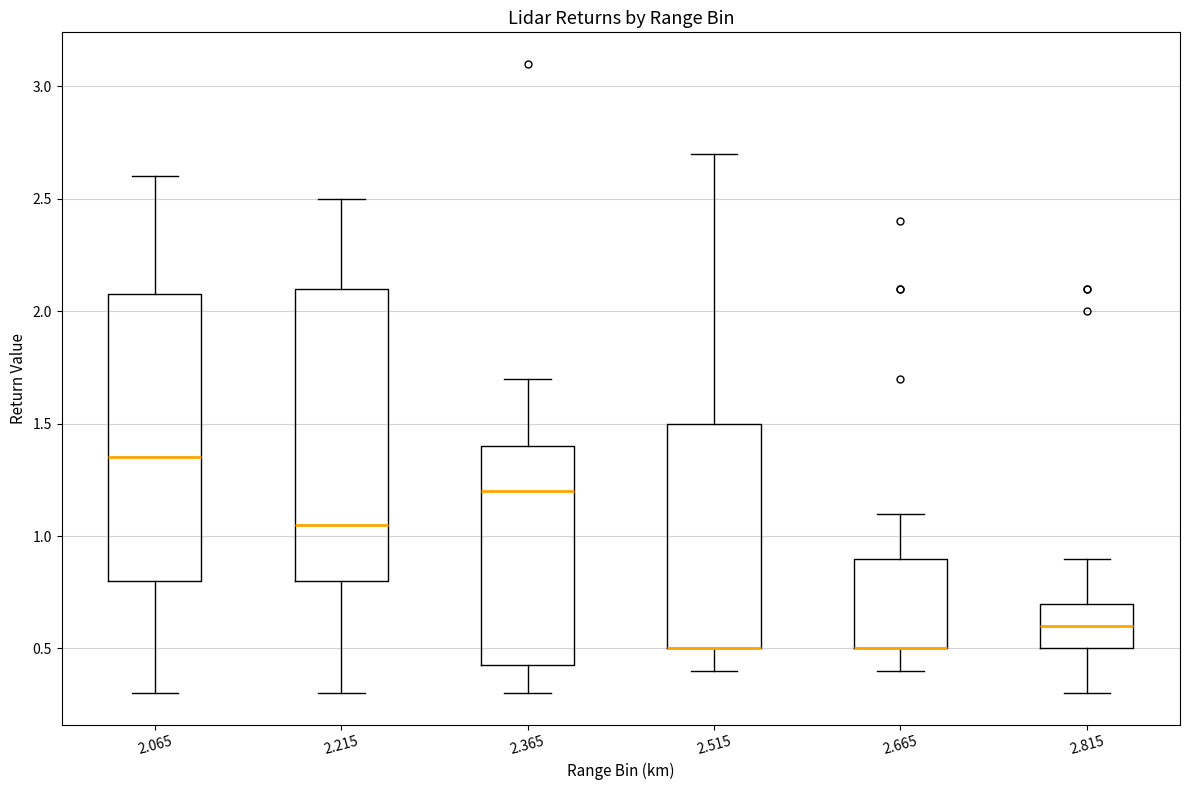

Reading left to right, read every box against the y-axis: the position of its median line, the range the box covers, and the ends of its whiskers. The values are not printed on the chart, so give them approximately, as read against the axis.

2.065: median 1.35, box 0.80 to 2.10, whiskers 0.30 to 2.60
2.215: median 1.05, box 0.80 to 2.10, whiskers 0.30 to 2.50
2.365: median 1.20, box 0.45 to 1.40, whiskers 0.30 to 1.70
2.515: median 0.50 (drawn on the box's lower edge), box 0.50 to 1.50, whiskers 0.40 to 2.70
2.665: median 0.50 (drawn on the box's lower edge), box 0.50 to 0.90, whiskers 0.40 to 1.10
2.815: median 0.60, box 0.50 to 0.70, whiskers 0.30 to 0.90